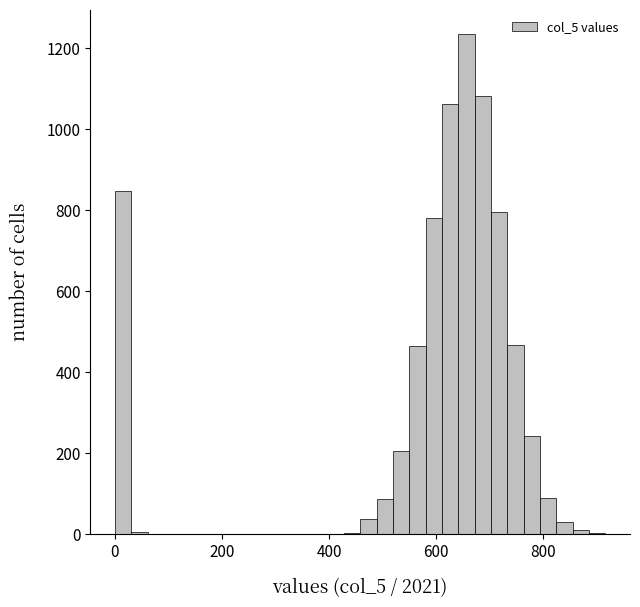

Around what value on the x-axis is the tallest bar? Give the approximate position of its centre, as read against the axis.

660